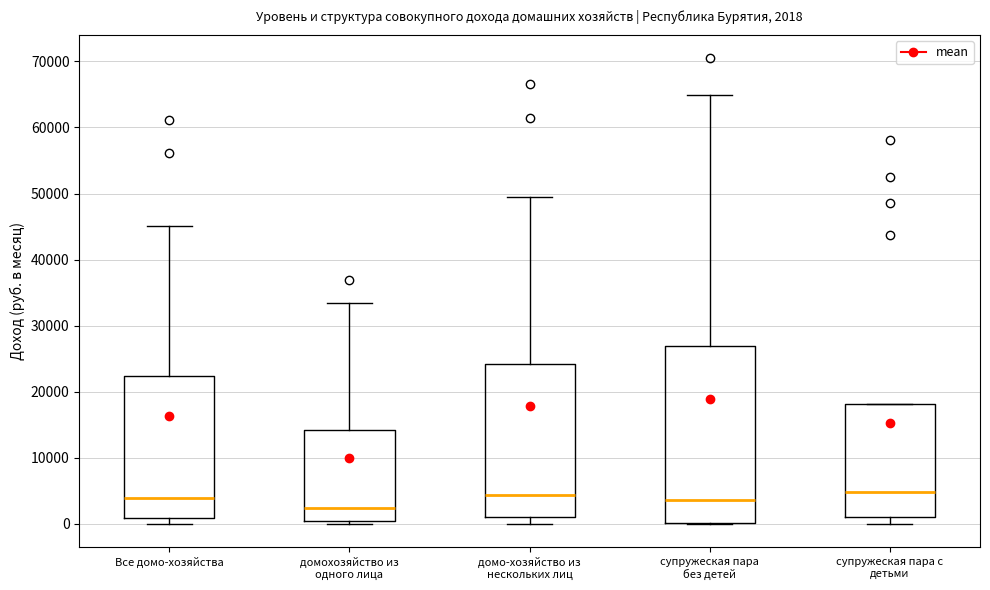

Comparing the boxes themselves (not the whiskers), which one is the tallest?

супружеская пара без детей